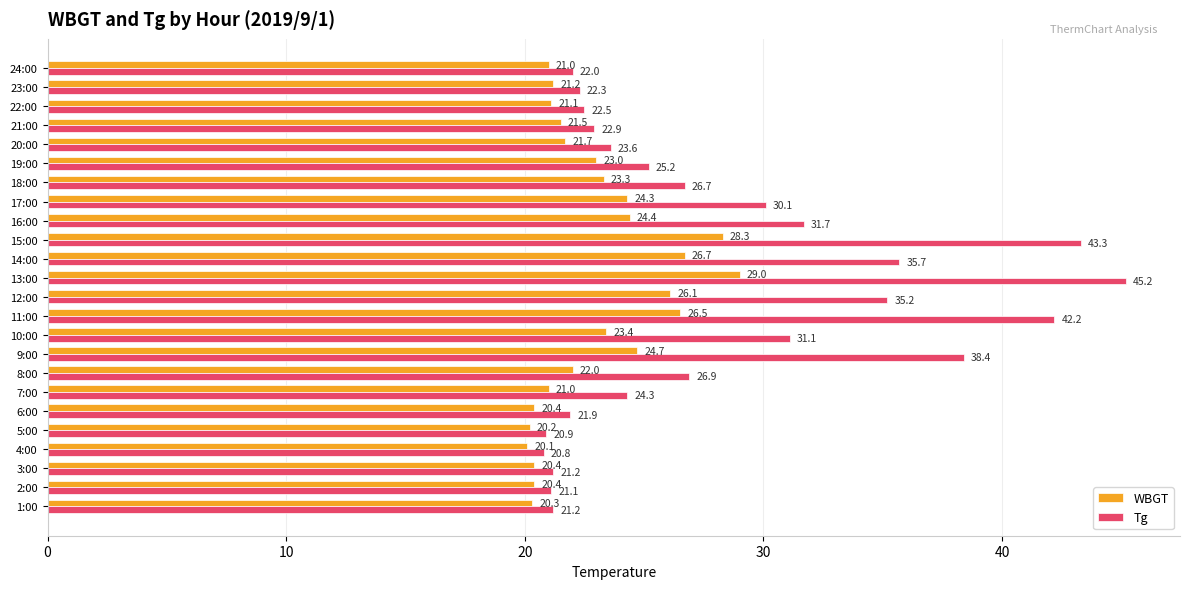

Rank the series by their maximum value, from highest to lowest.

Tg, WBGT